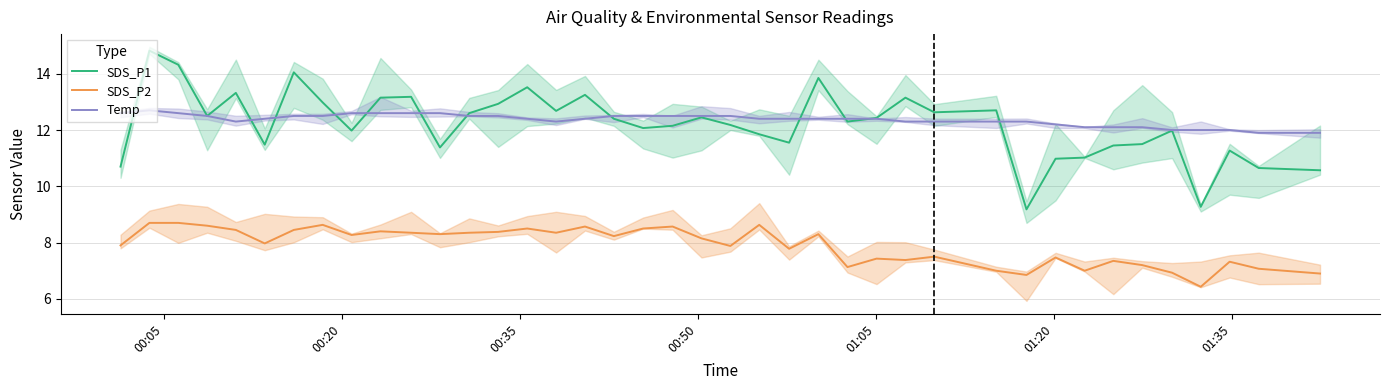

True or false: SDS_P2 and SDS_P1 intersect in this chart.

False